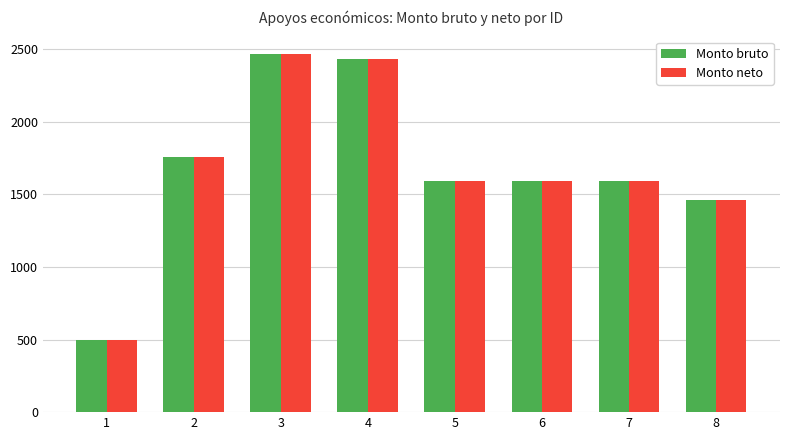

Reading left to right, extract all data points from this chart.

Monto bruto: 1=500.0	2=1757.7	3=2463.7	4=2433.4	5=1588.7	6=1588.7	7=1588.7	8=1459.5
Monto neto: 1=500.0	2=1757.7	3=2463.7	4=2433.4	5=1588.7	6=1588.7	7=1588.7	8=1459.5